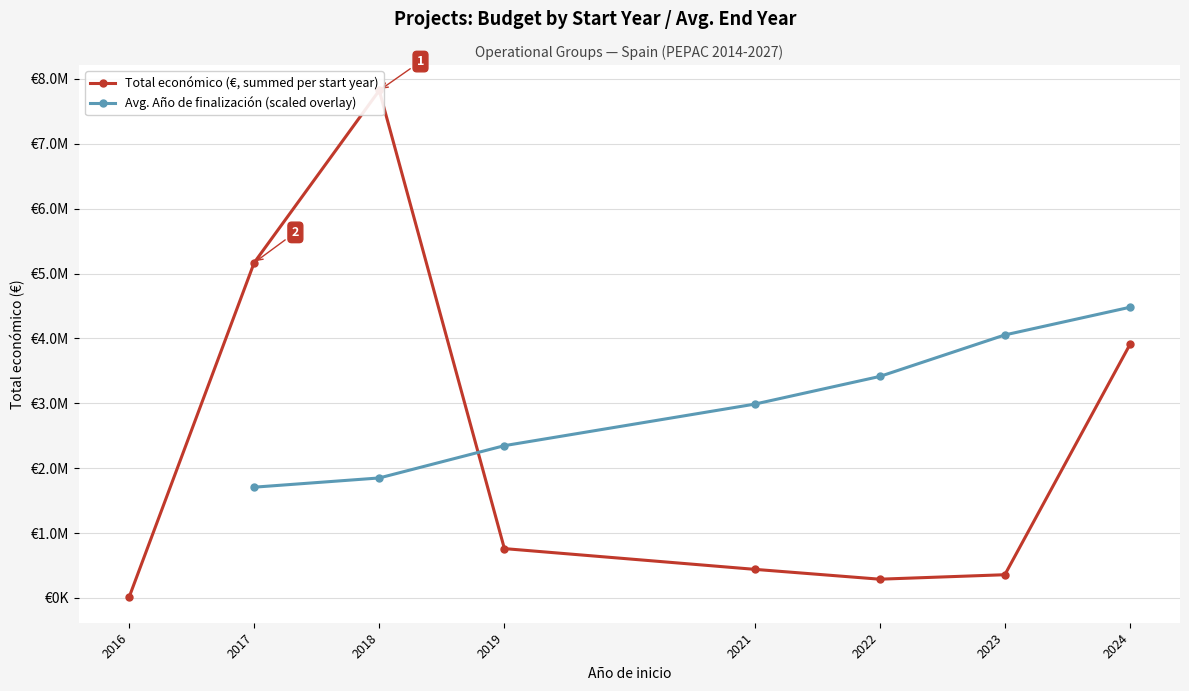

At which category is the sum across all series the highest?

2018